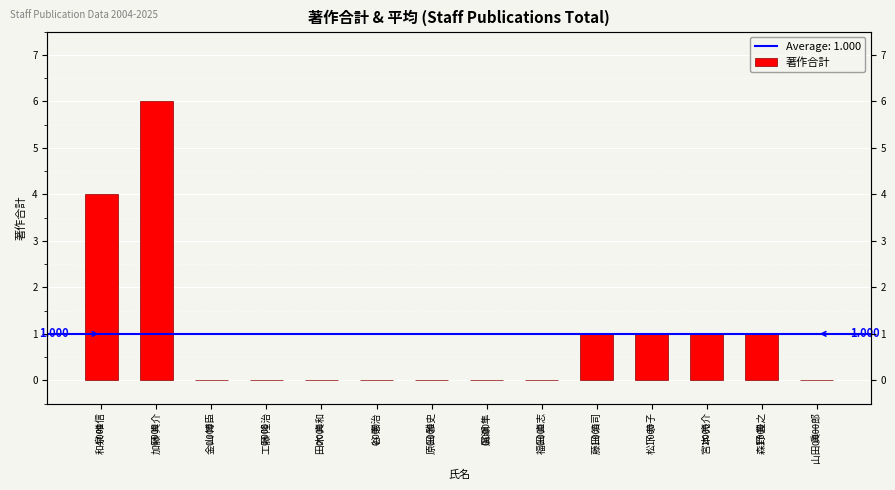

Reading left to right, what are all the values shown in this chart?

和泉 唯信=4	加藤 真介=6	金山 博臣=0	工藤 隆治=0	田木 真和=0	谷 憲治=0	原田 雅史=0	廣瀬 隼=0	福田 直志=0	藤田 浩司=1	松下 恭子=1	宮本 亮介=1	森野 豊之=1	山田 眞一郎=0